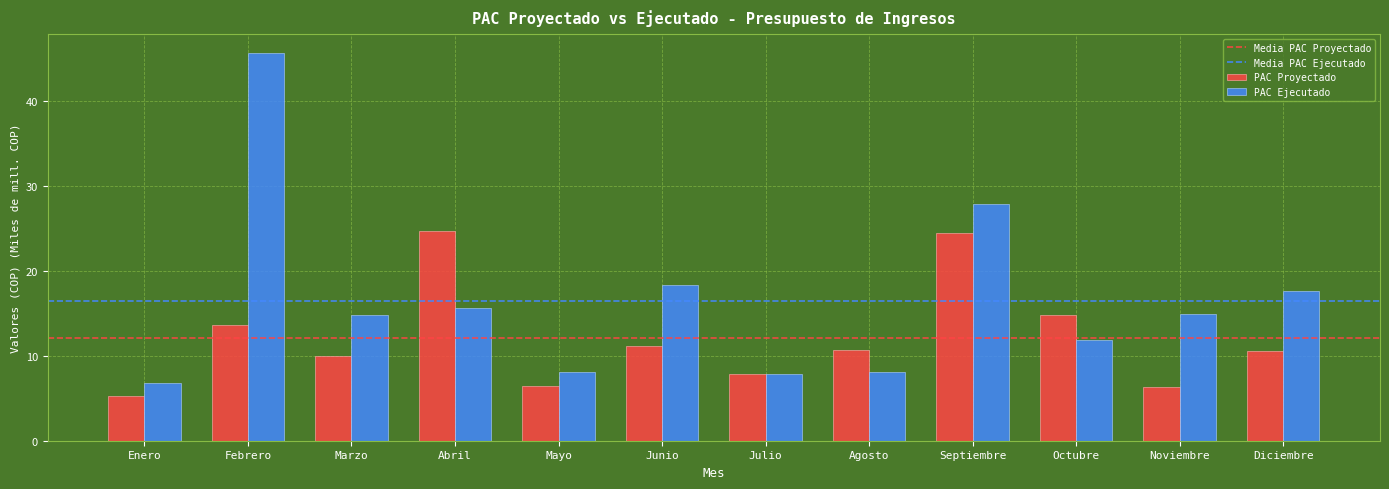

Is it true that PAC Proyectado equals 5.3 at Enero?

True